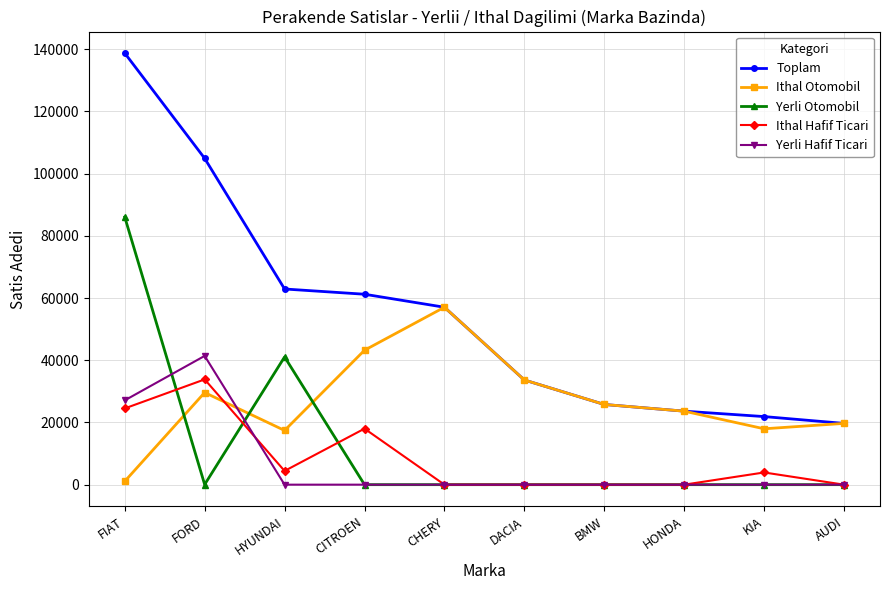

True or false: Ithal Hafif Ticari and Toplam intersect in this chart.

False